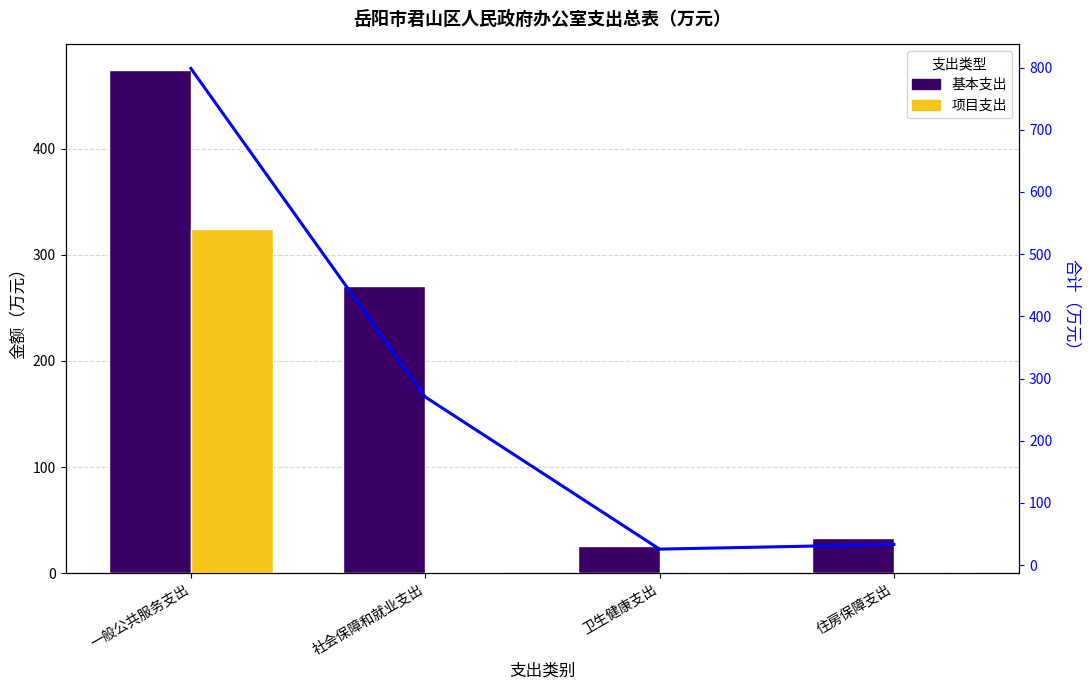

At which label does 合计 first exceed 270?

一般公共服务支出